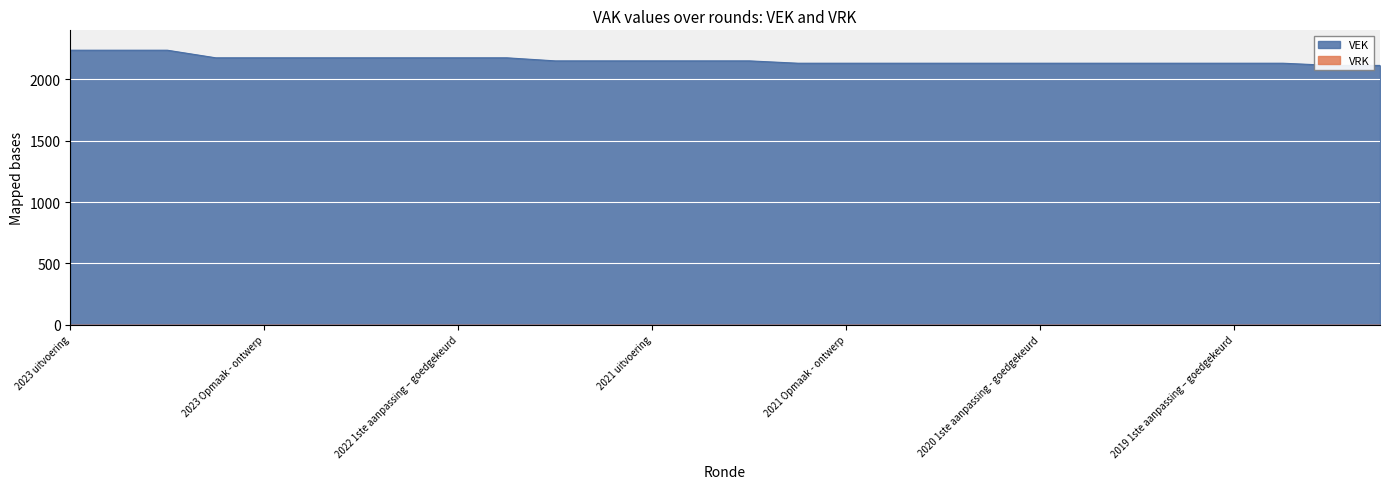

Reading left to right, transcribe all the data shown in this chart.

2023 uitvoering=2238	2023 1ste aanpassing – goedgekeurd=2238	2023 1ste aanpassing – ontwerp=2238	2023 Opmaak – goedgekeurd=2176	2023 Opmaak - ontwerp=2176	2022 uitvoering=2176	2022 2de aanpassing – goedgekeurd=2176	2022 2de aanpassing – ontwerp=2176	2022 1ste aanpassing – goedgekeurd=2176	2022 1ste aanpassing – ontwerp=2176	2022 Opmaak - goedgekeurd=2151	2022 Opmaak - ontwerp=2151	2021 uitvoering=2151	2021 1ste aanpassing - goedgekeurd=2151	2021 1ste aanpassing – ontwerp=2151	2021 Opmaak - goedgekeurd=2132	2021 Opmaak - ontwerp=2132	2020 uitvoering=2132	2020 2de aanpassing - goedgekeurd=2132	2020 2de aanpassing - ontwerp=2132	2020 1ste aanpassing - goedgekeurd=2132	2020 1ste aanpassing – ontwerp=2132	2020 Opmaak - goedgekeurd=2132	2020 Opmaak - ontwerp=2132	2019 1ste aanpassing – goedgekeurd=2132	2019 1ste aanpassing - ontwerp=2132	2019 opmaak - goedgekeurd=2114	2019 opmaak - ontwerp=2114